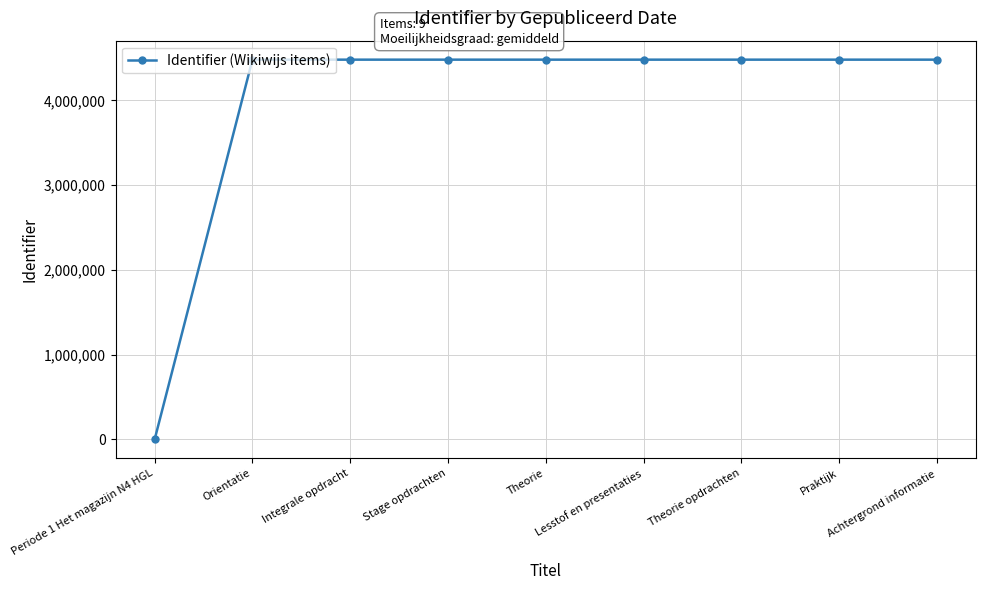

Does the chart display data point markers on the line(s)?

Yes